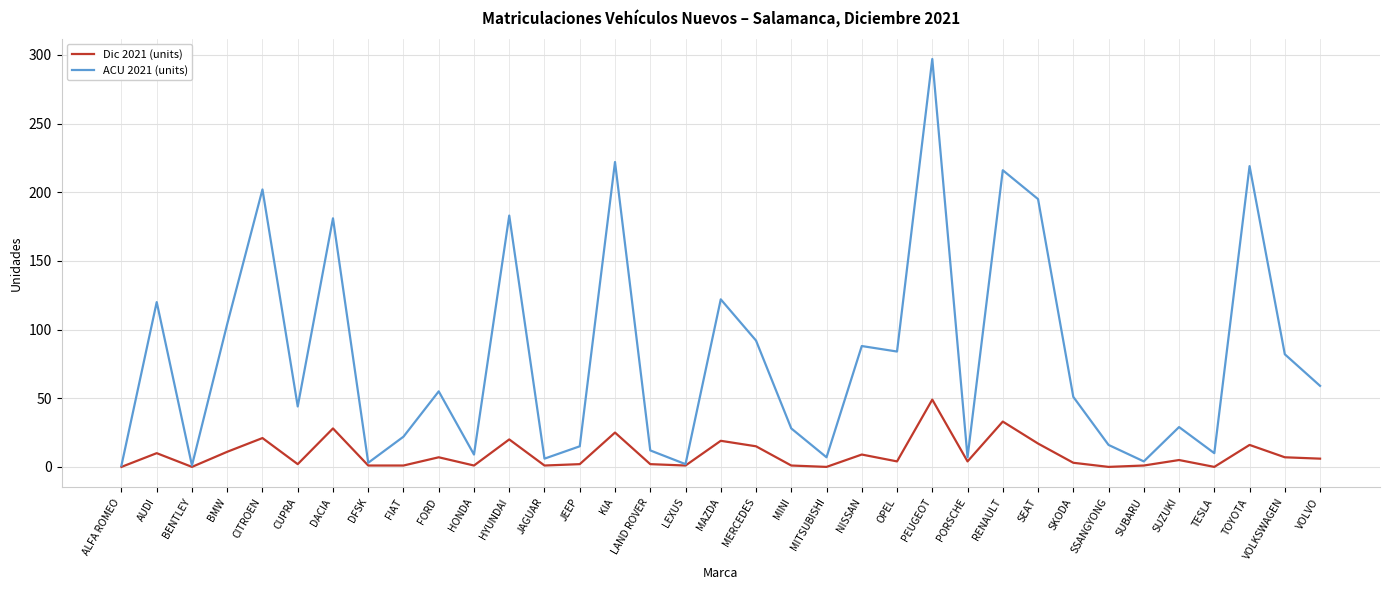

At which label does Dic 2021 (units) reach its peak?

PEUGEOT